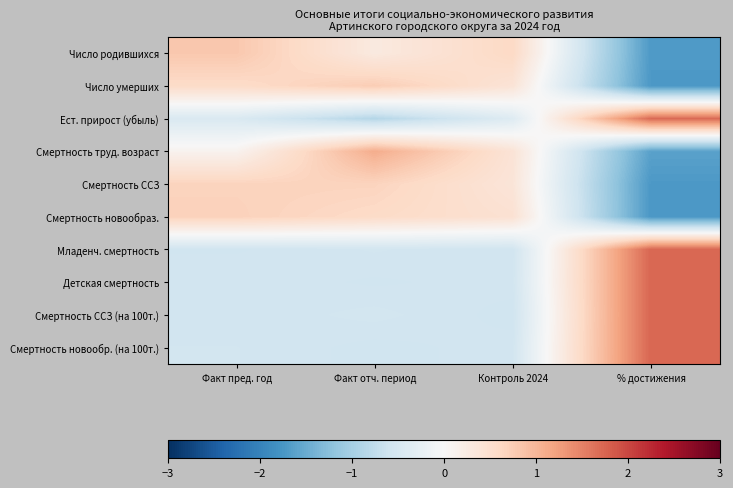

Reading left to right, list all the values displayed in this chart.

Число родившихся: Факт пред. год=0.8	Факт отч. период=0.3	Контроль 2024=0.6	% достижения=-1.7
Число умерших: Факт пред. год=0.6	Факт отч. период=0.7	Контроль 2024=0.4	% достижения=-1.7
Ест. прирост (убыль): Факт пред. год=-0.4	Факт отч. период=-0.9	Контроль 2024=-0.4	% достижения=1.7
Смертность труд. возраст: Факт пред. год=0.1	Факт отч. период=1.1	Контроль 2024=0.4	% достижения=-1.6
Смертность ССЗ: Факт пред. год=0.7	Факт отч. период=0.7	Контроль 2024=0.4	% достижения=-1.7
Смертность новообраз.: Факт пред. год=0.7	Факт отч. период=0.6	Контроль 2024=0.5	% достижения=-1.7
Младенч. смертность: Факт пред. год=-0.6	Факт отч. период=-0.6	Контроль 2024=-0.6	% достижения=1.7
Детская смертность: Факт пред. год=-0.6	Факт отч. период=-0.6	Контроль 2024=-0.6	% достижения=1.7
Смертность ССЗ (на 100т.): Факт пред. год=-0.6	Факт отч. период=-0.6	Контроль 2024=-0.6	% достижения=1.7
Смертность новообр. (на 100т.): Факт пред. год=-0.6	Факт отч. период=-0.6	Контроль 2024=-0.6	% достижения=1.7